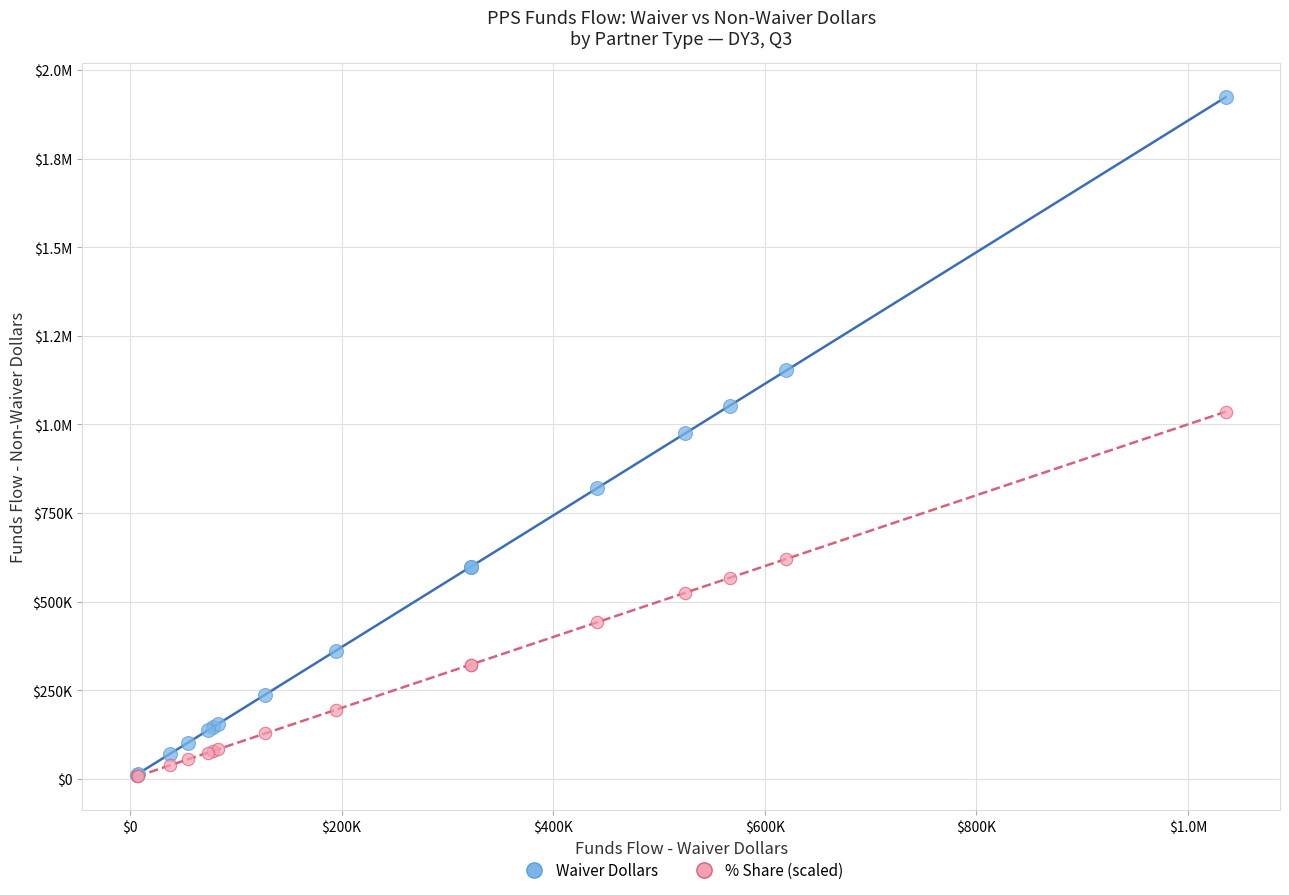

What are all the series names shown in the legend?

Waiver Dollars, % Share (scaled)